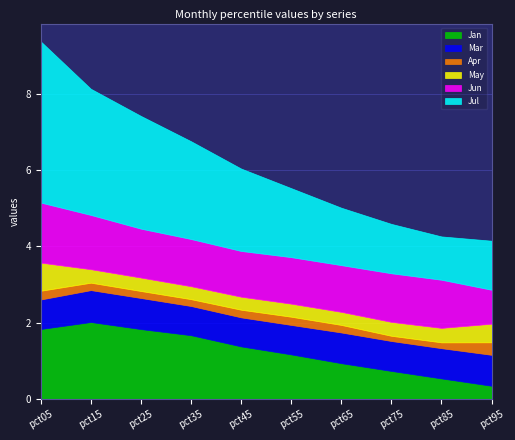

What is the sum of all Mar values?

7.9